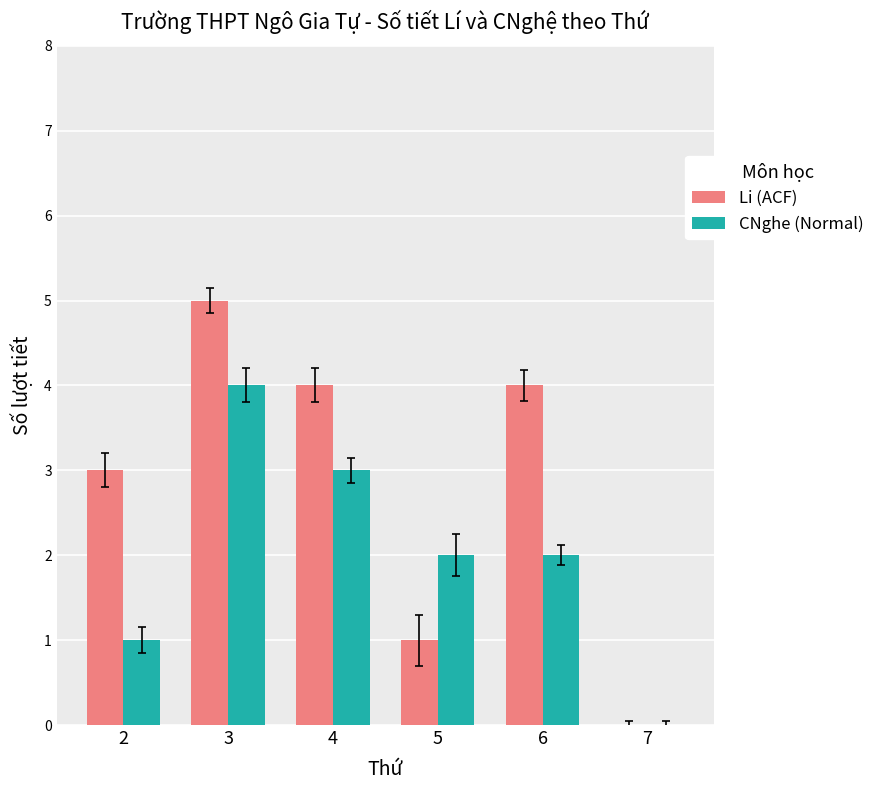

Which series changed the most between 4 and 6?

CNghe (Normal)